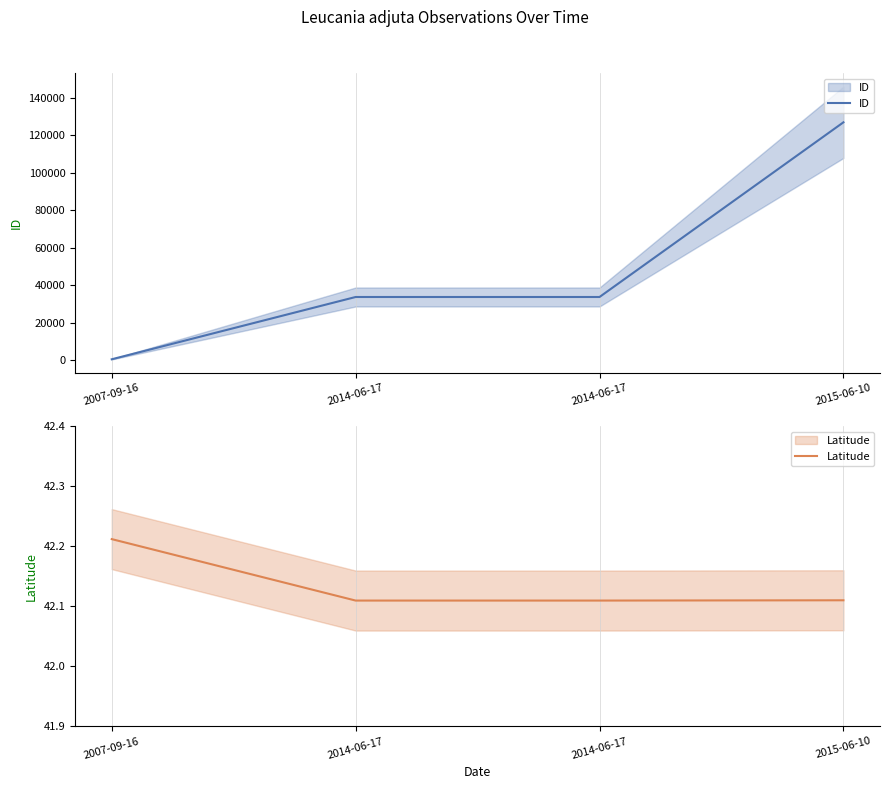

Count the Latitude values in the range 42 to 43.

4